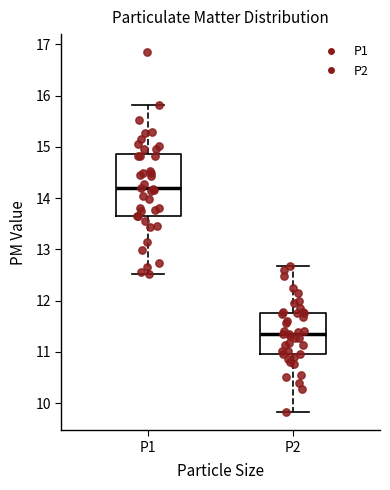

Where does the median line of the box for P2 sit on the y-axis? The values are not printed on the chart, so give them approximately, as read against the axis.

11.4